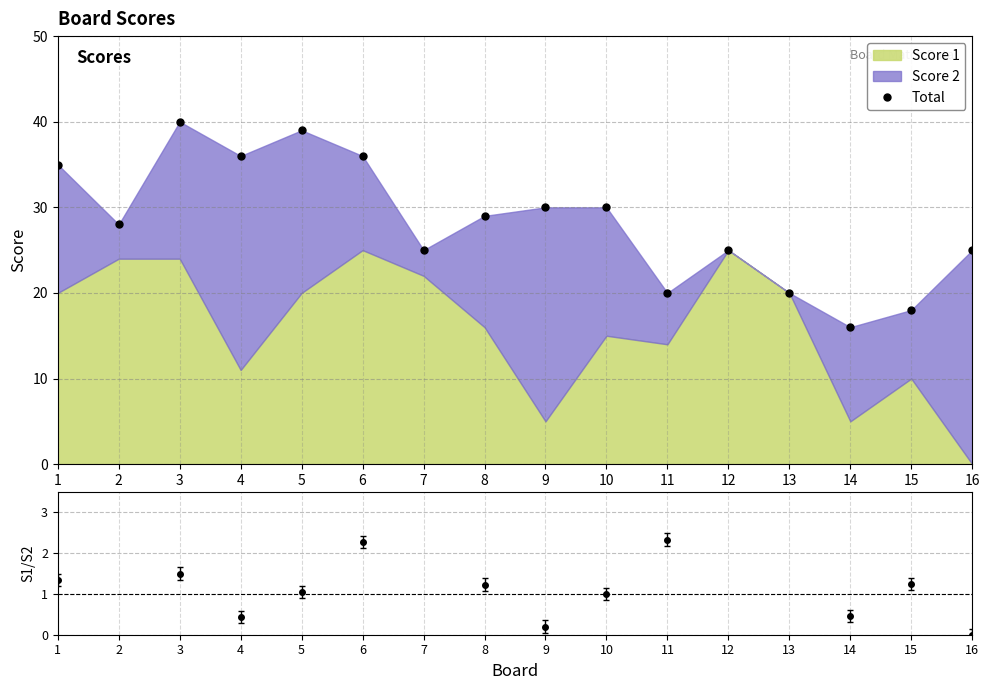

What is the sum of all values?

452